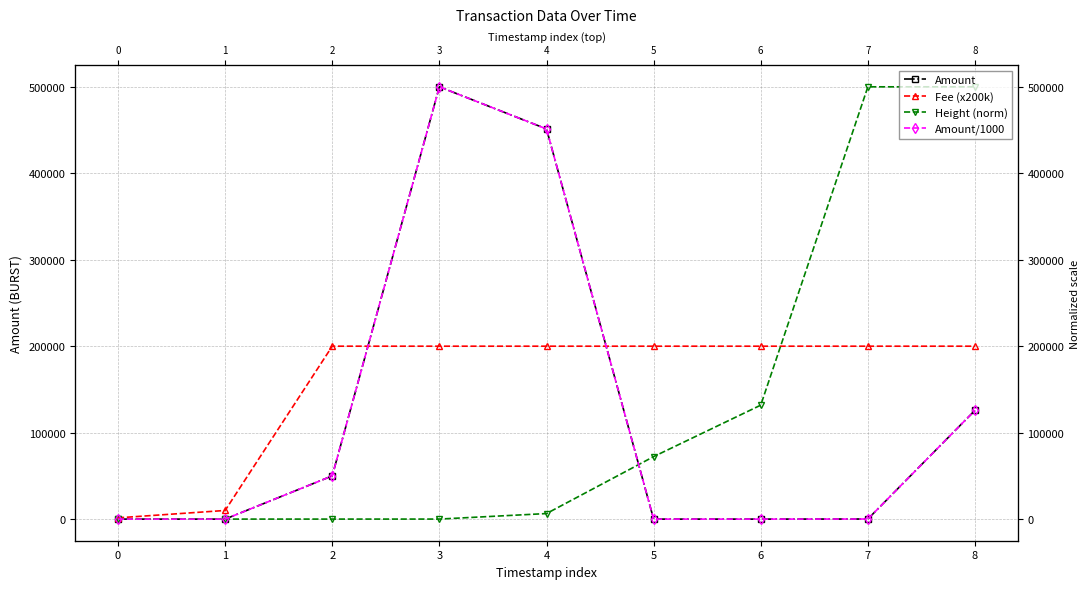

How many categories are shown in the chart?

9